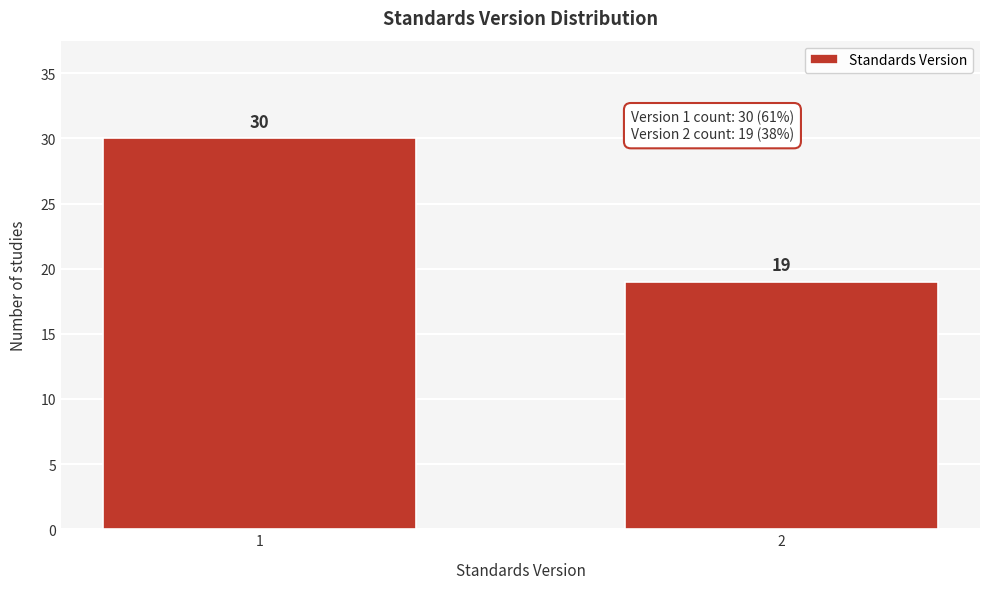

Reading left to right, extract all data points from this chart.

30	19